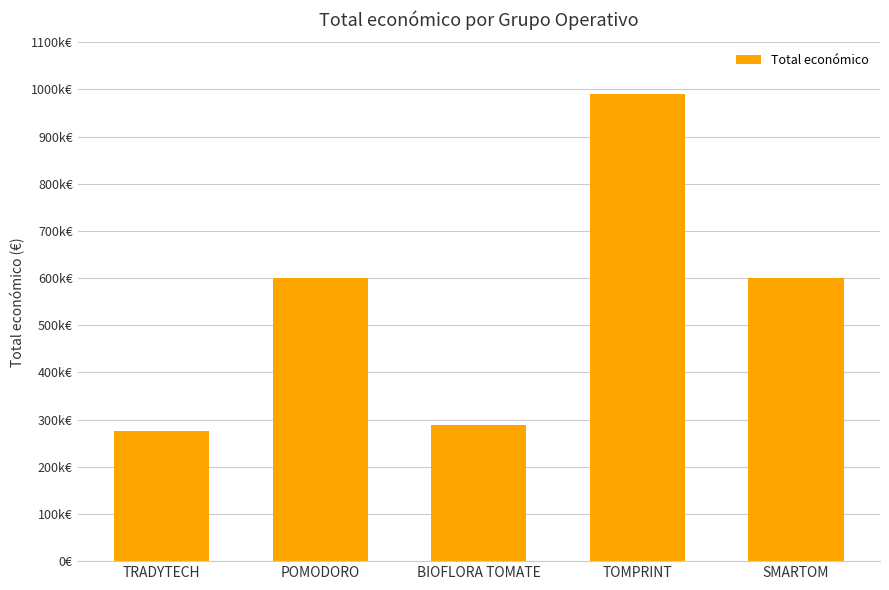

Does the chart contain stacked bars?

No